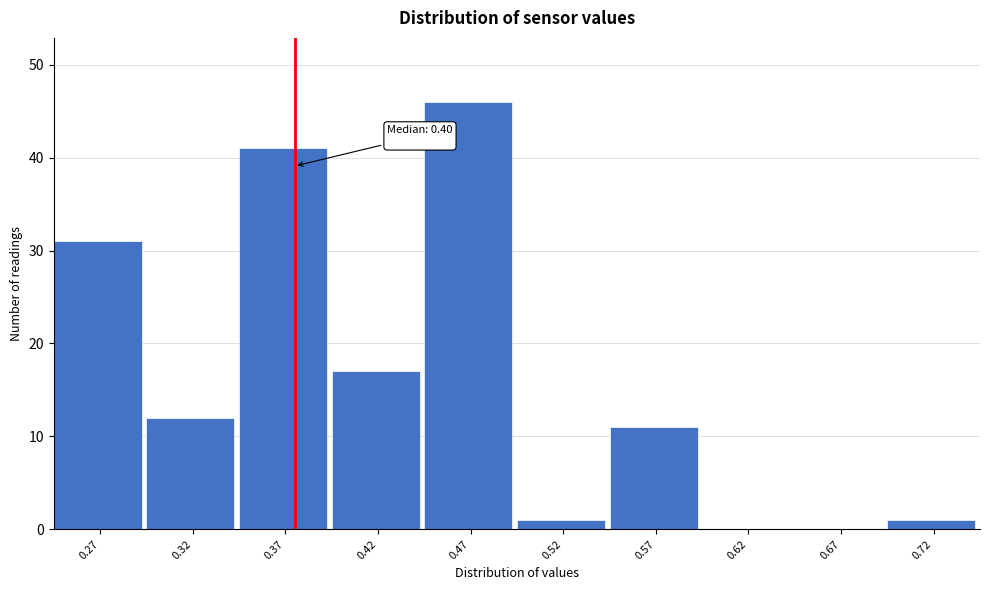

Reading left to right, extract all data points from this chart.

0.27=31	0.32=12	0.37=41	0.42=17	0.47=46	0.52=1	0.57=11	0.62=0	0.67=0	0.72=1